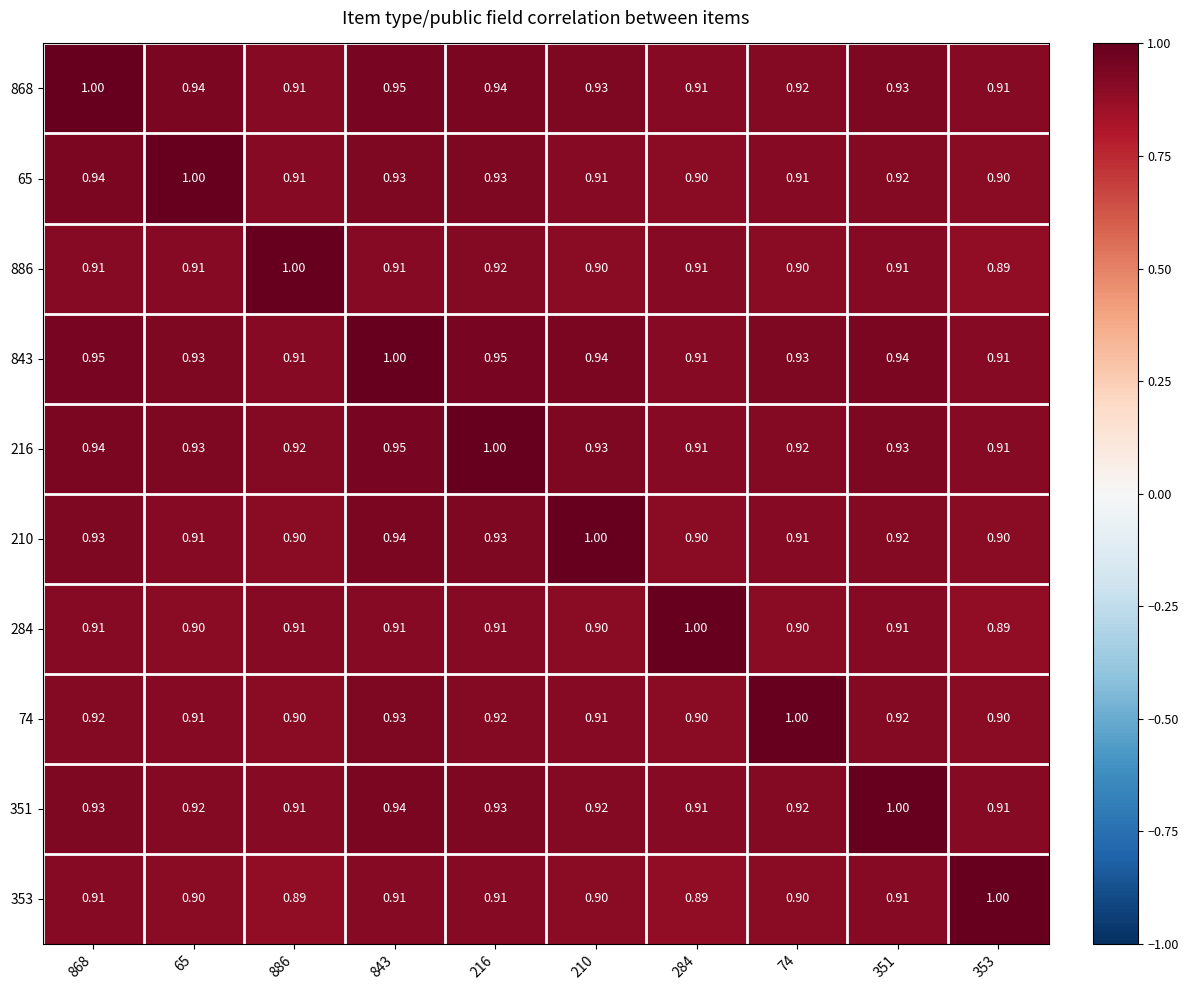

At how many categories does at least one series exceed 0?

10